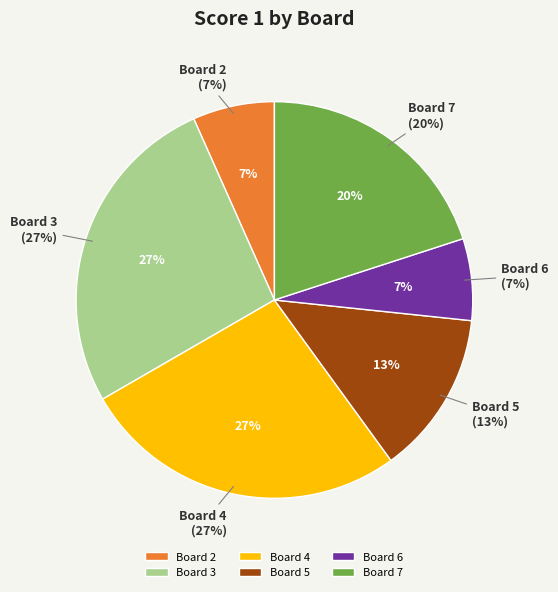

What is the change in value from Board 2 to Board 7?

+2